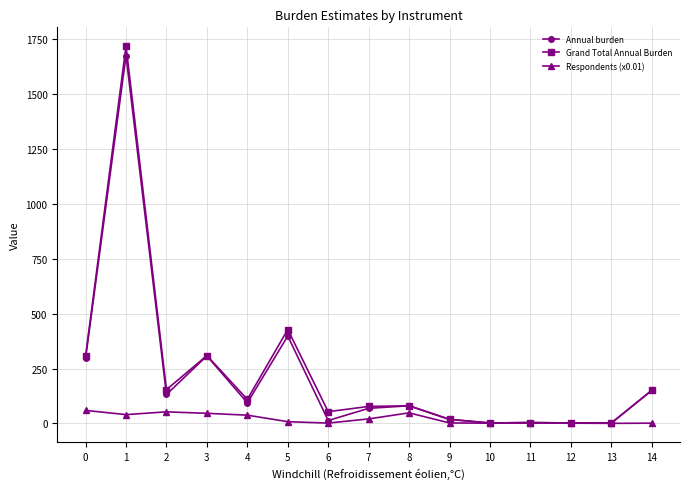

Between 5 and 11, which series saw the biggest shift?

Grand Total Annual Burden